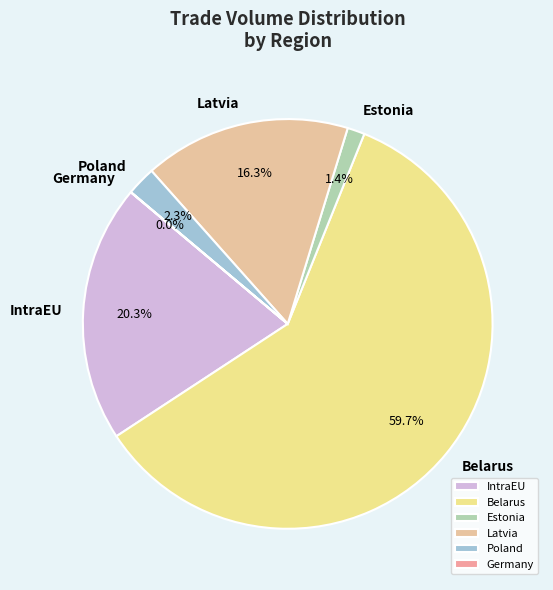

What is the ratio of the value at IntraEU to the value at Latvia?

1.2